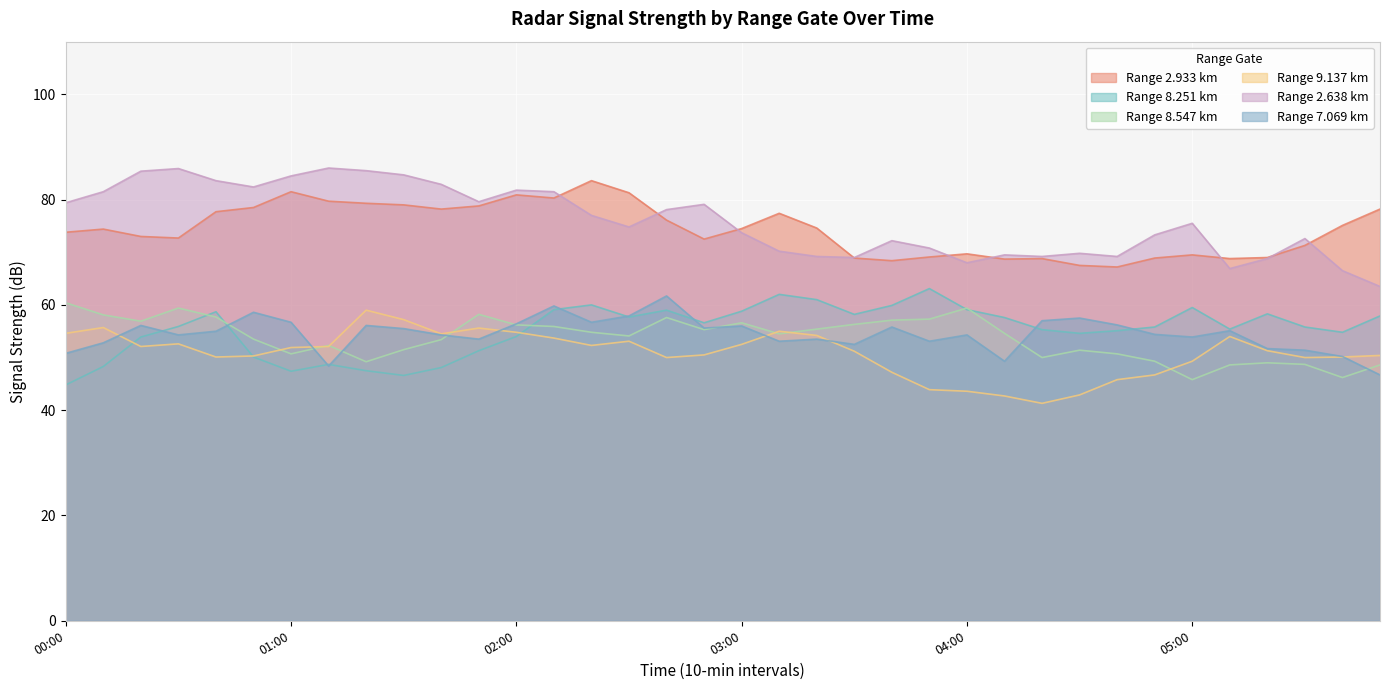

How many lines are shown in the chart?

6